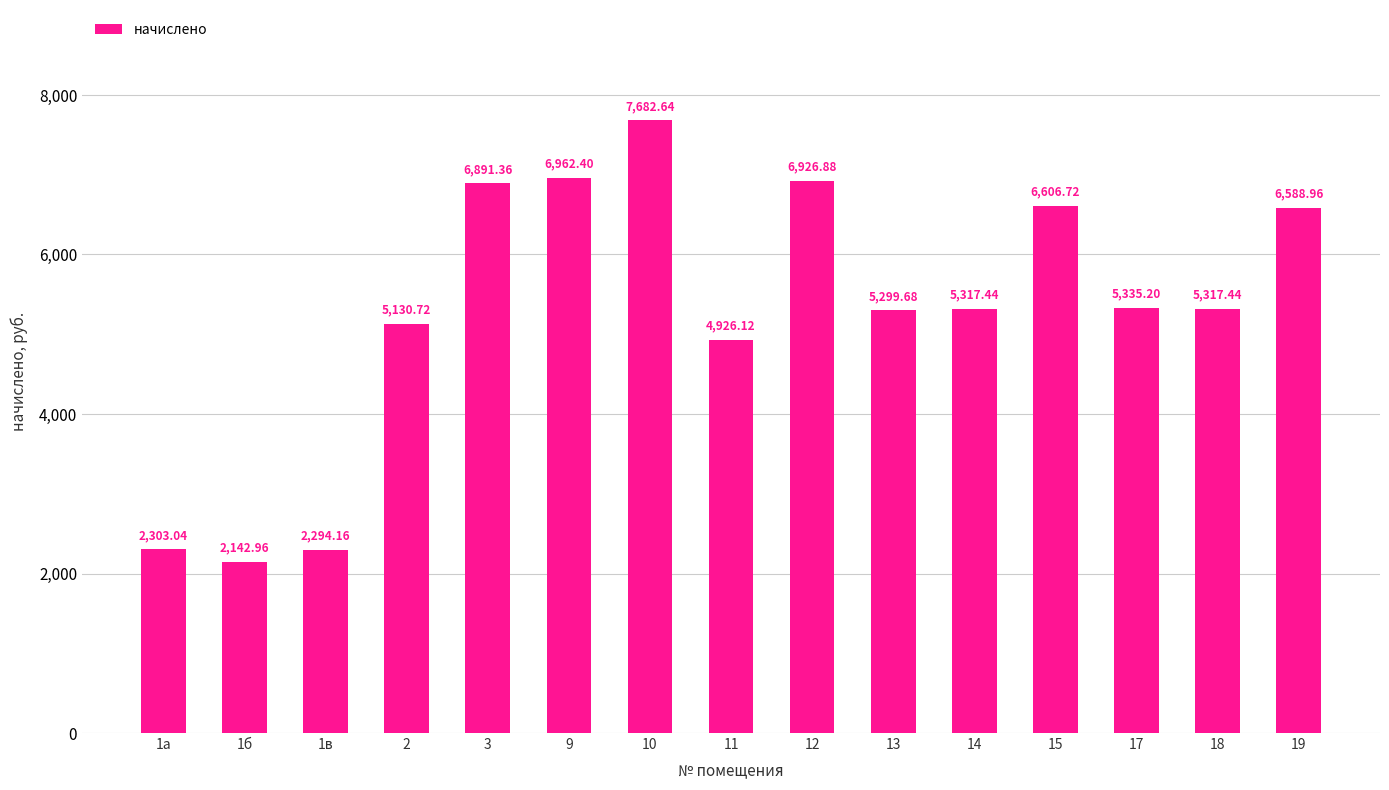

Reading right to left, extract all data points from this chart.

6589.0	5317.4	5335.2	6606.7	5317.4	5299.7	6926.9	4926.1	7682.6	6962.4	6891.4	5130.7	2294.2	2143.0	2303.0